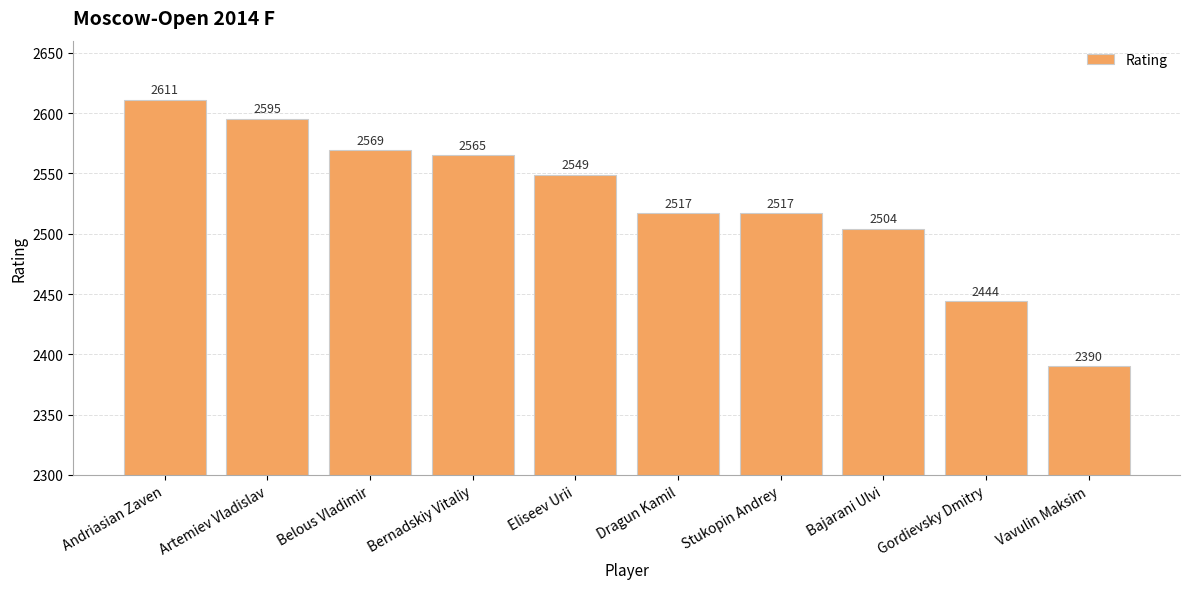

What is the difference between the maximum and minimum values?

221